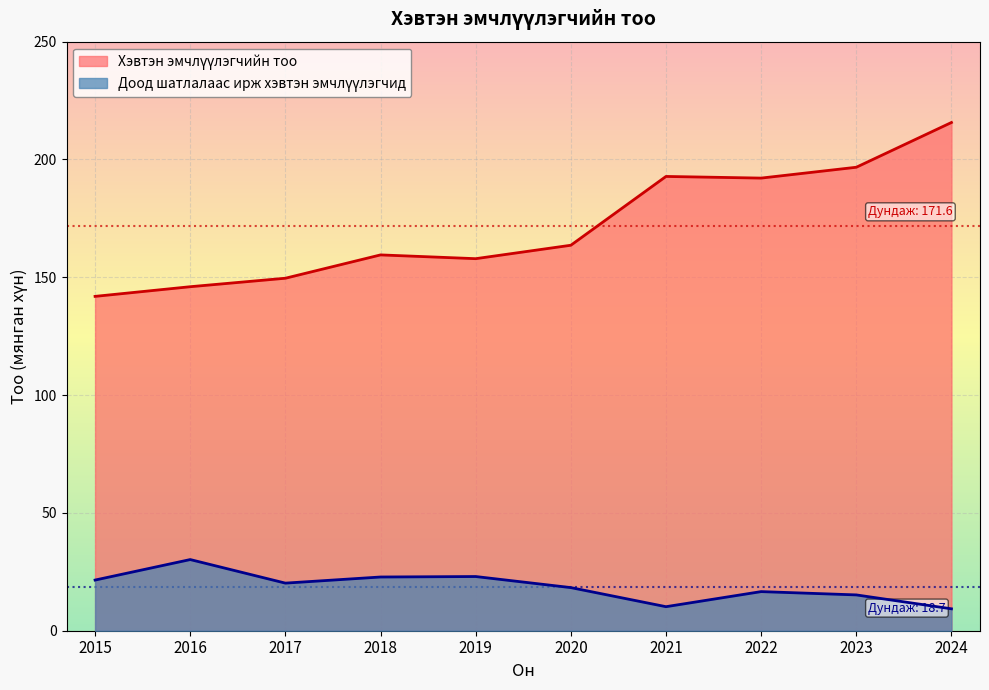

What is the sum of the Доод шатлалаас ирж хэвтэн эмчлүүлэгчид values at 2016 and 2017?

50.4